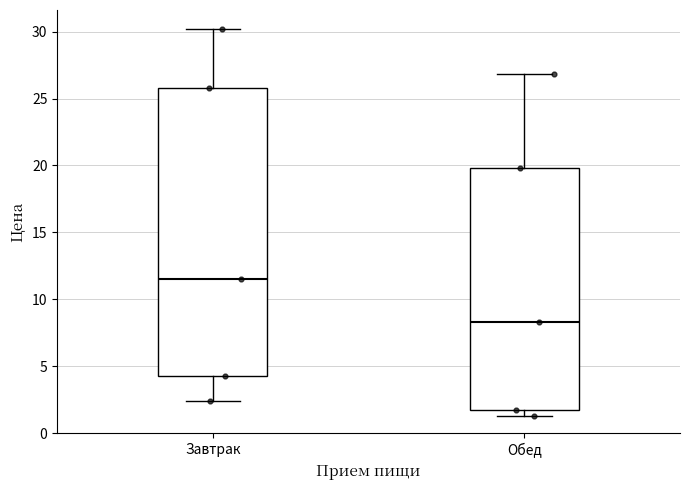

Which box is the tallest, from its lower edge to its upper edge?

Завтрак